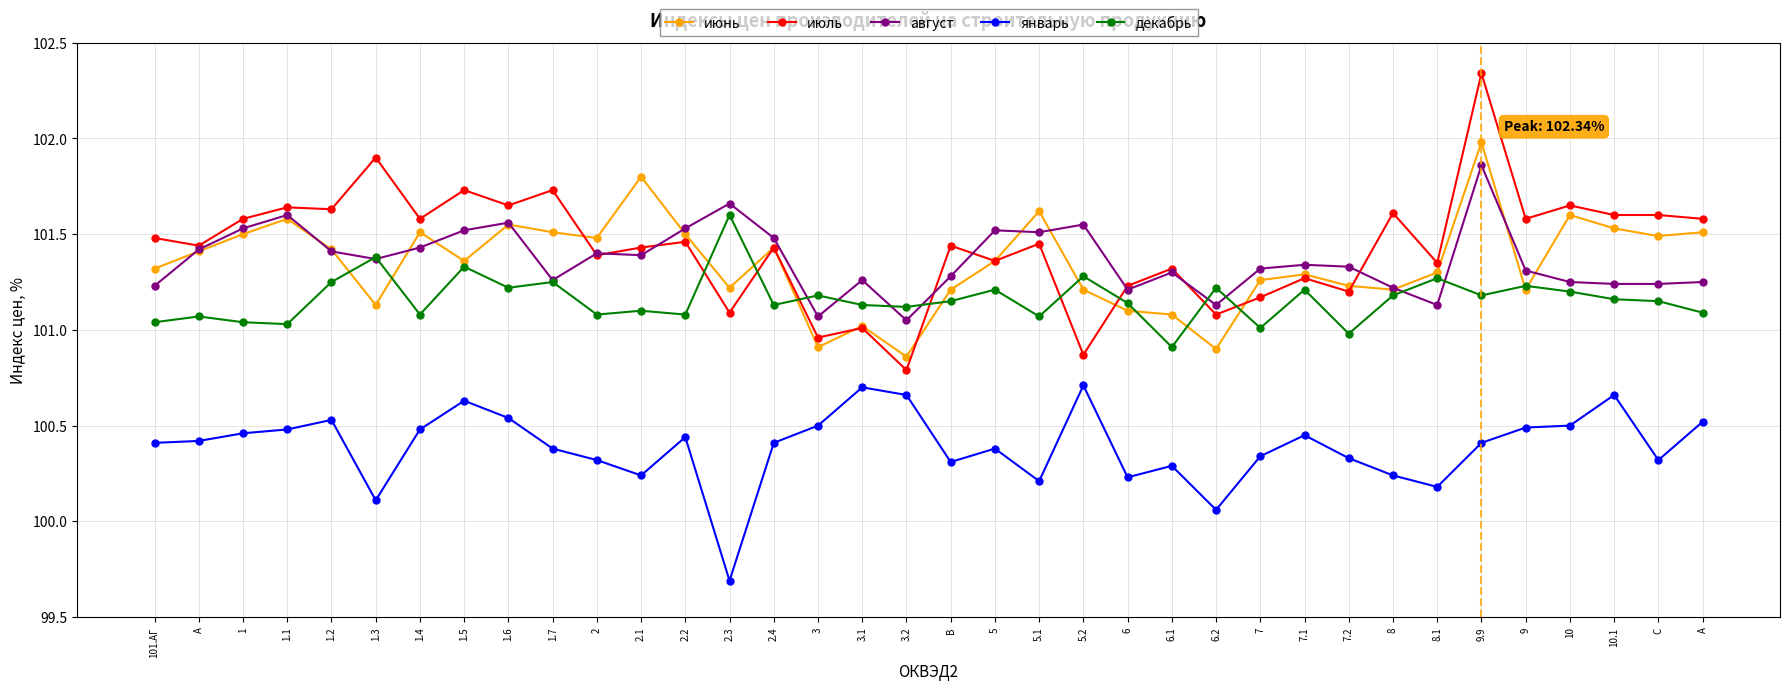

The value of июнь at 1.3 is 138.4. True or false?

False